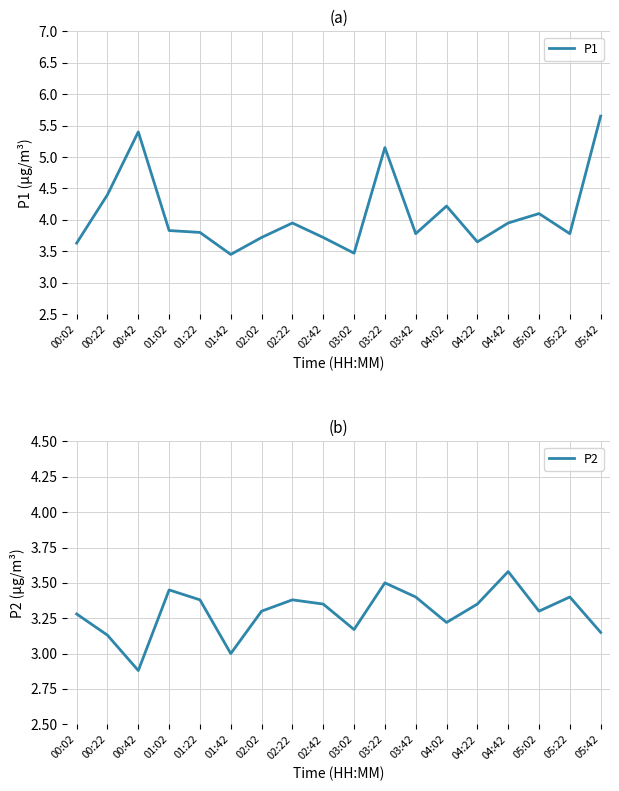

Rank the series by their maximum value, from lowest to highest.

P2, P1